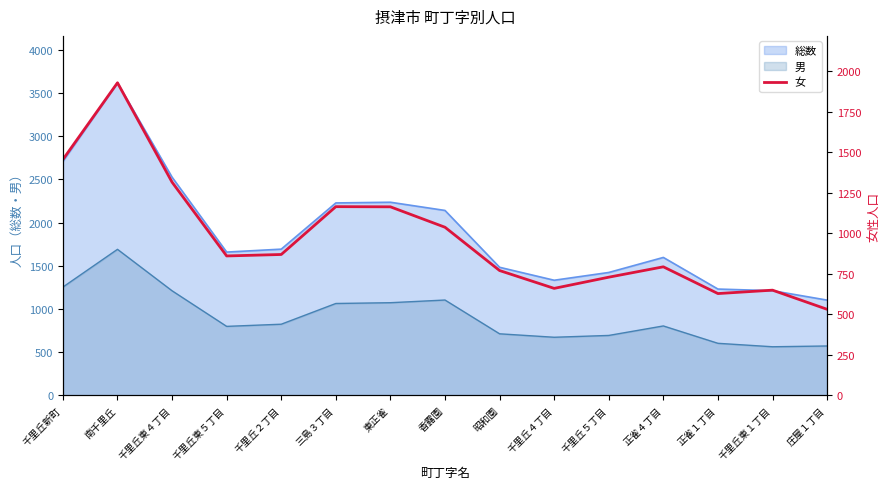

Rank the categories by value from highest to lowest.

南千里丘, 千里丘新町, 千里丘東４丁目, 三島３丁目, 東正雀, 香露園, 千里丘２丁目, 千里丘東５丁目, 正雀４丁目, 昭和園, 千里丘５丁目, 千里丘４丁目, 千里丘東１丁目, 正雀１丁目, 庄屋１丁目